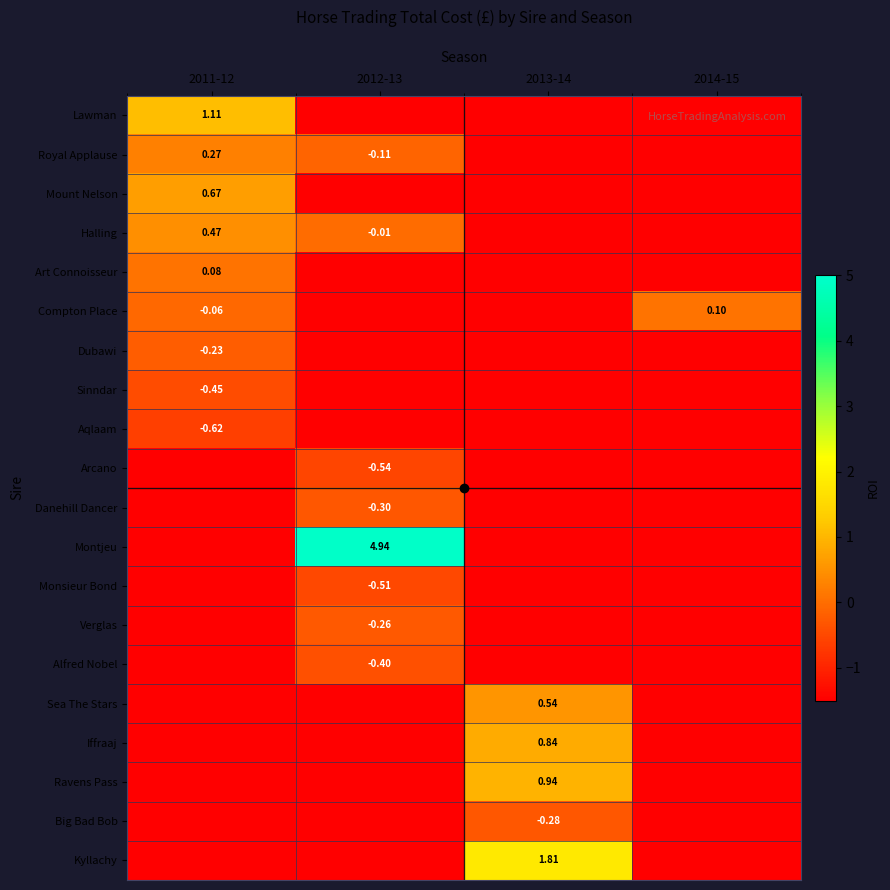

True or false: Monsieur Bond has a value of -0.1 at 2012-13.

False